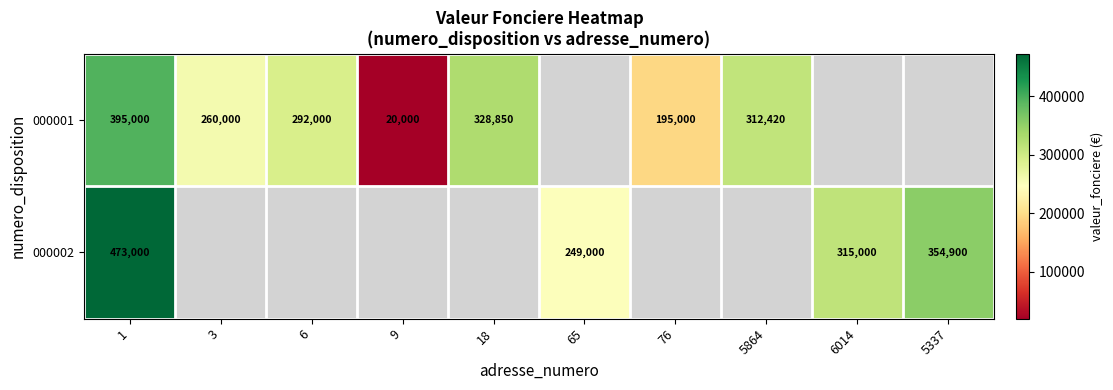

Is the value of 000002 at 1 greater than the value of 000001 at 1?

Yes